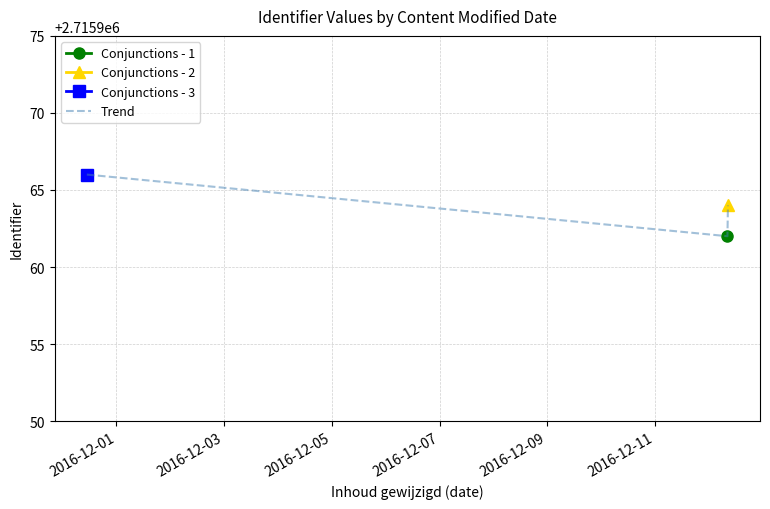

What is the maximum value for Trend?

2715966